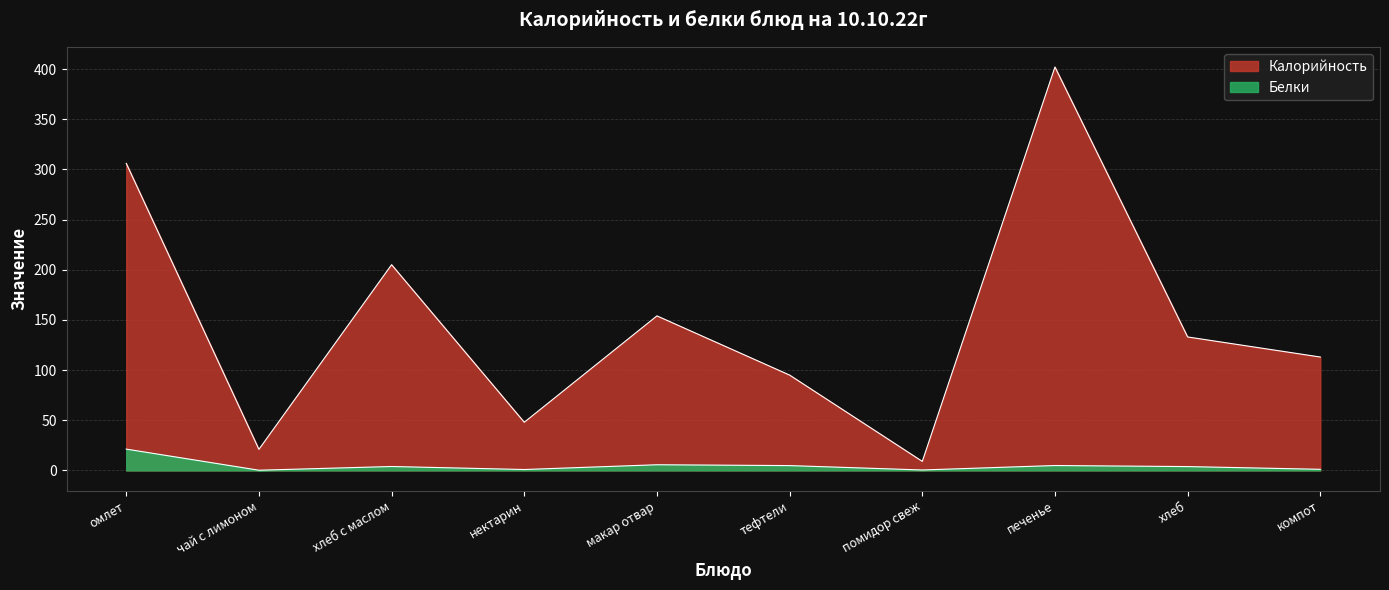

Which has a higher value, омлет or чай с лимоном?

омлет